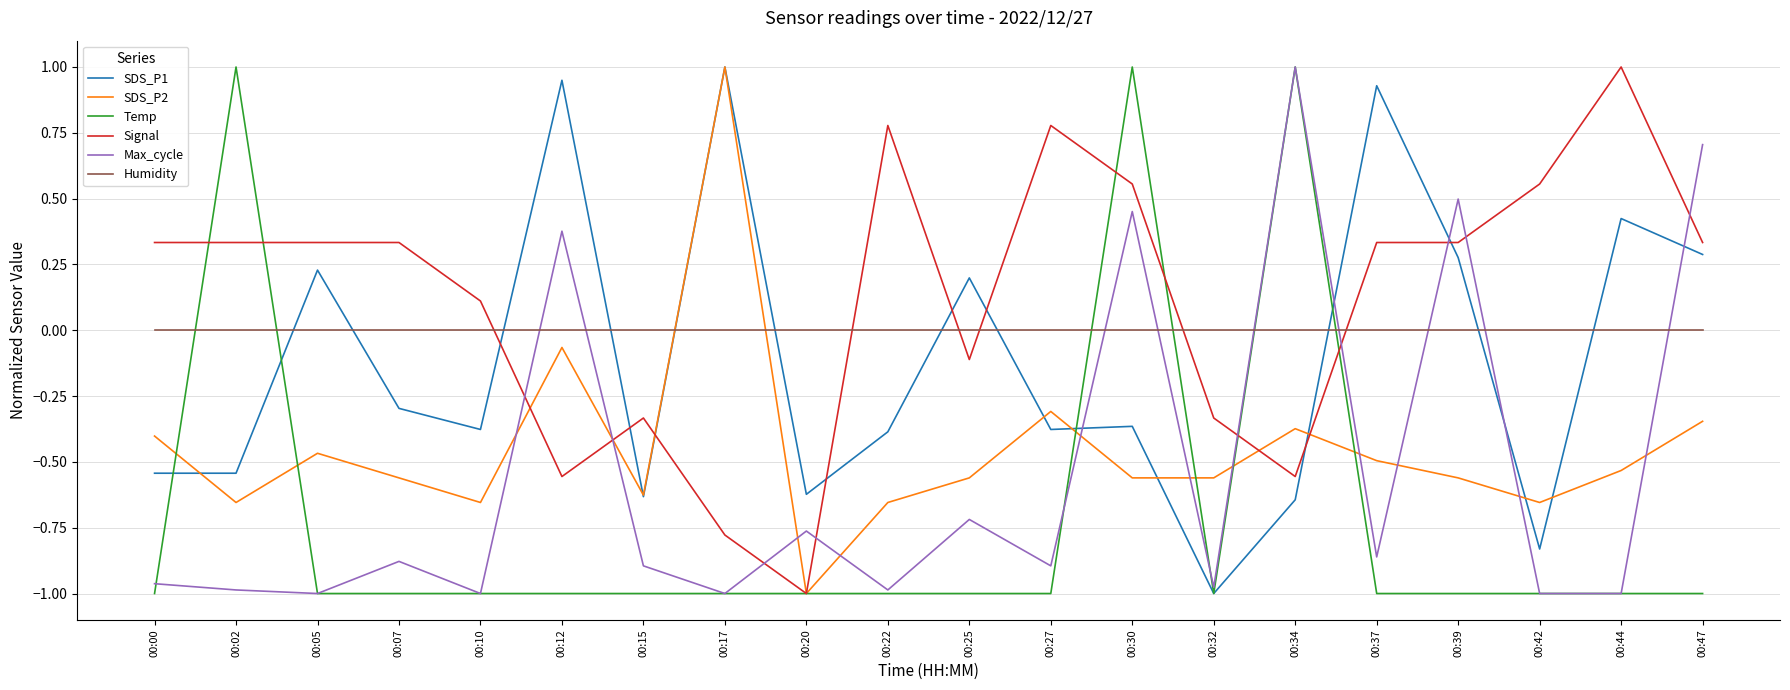

The Signal series shows 0.3 at 00:39. True or false?

True